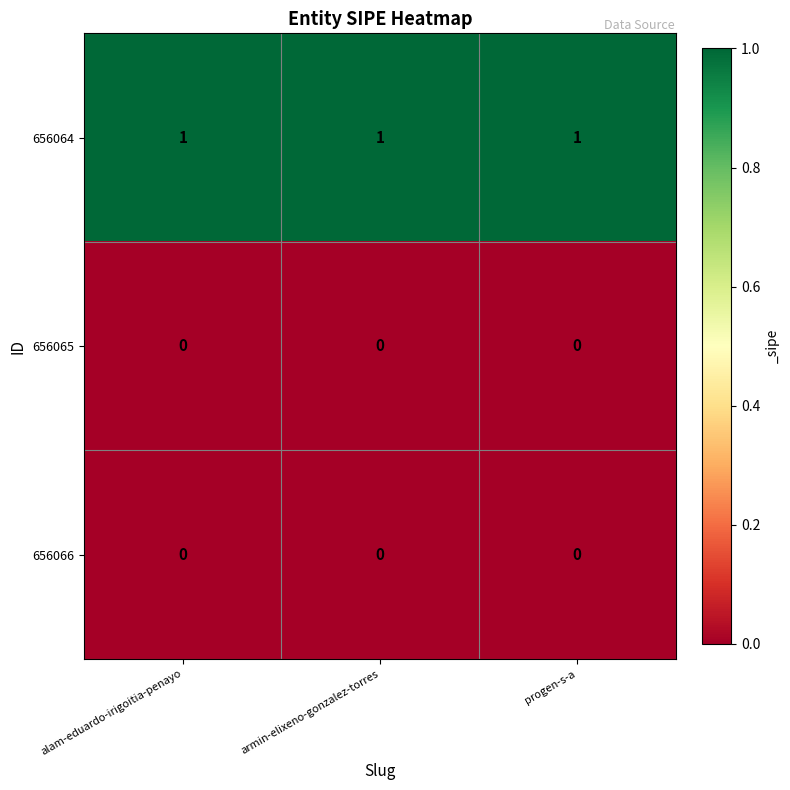

Is the value of 656066 at alam-eduardo-irigoitia-penayo greater than the value of 656064 at armin-elixeno-gonzalez-torres?

No